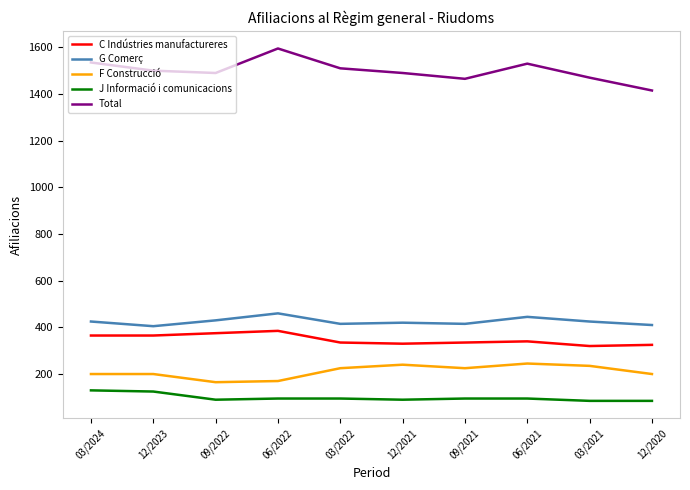

What is the spread (max minus min) of values at 03/2021?

1385